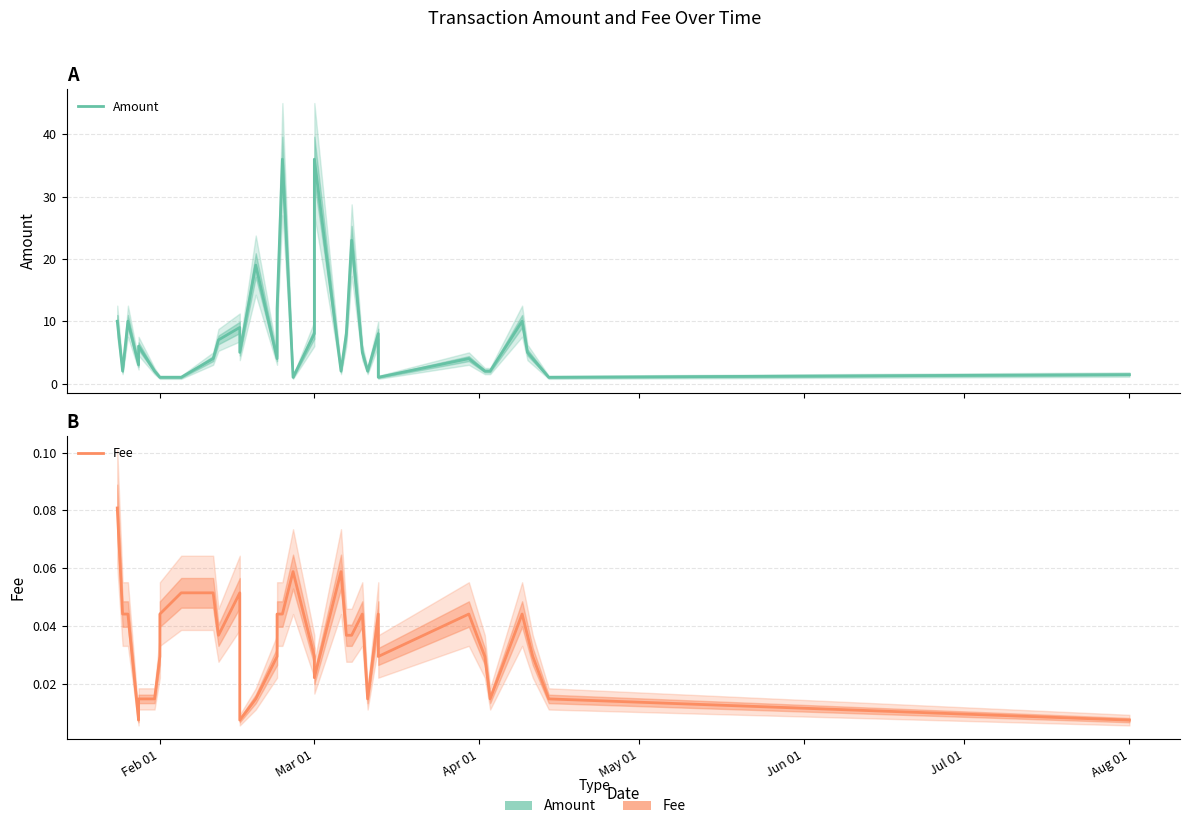

How many interior local valleys does the Fee series have?

7